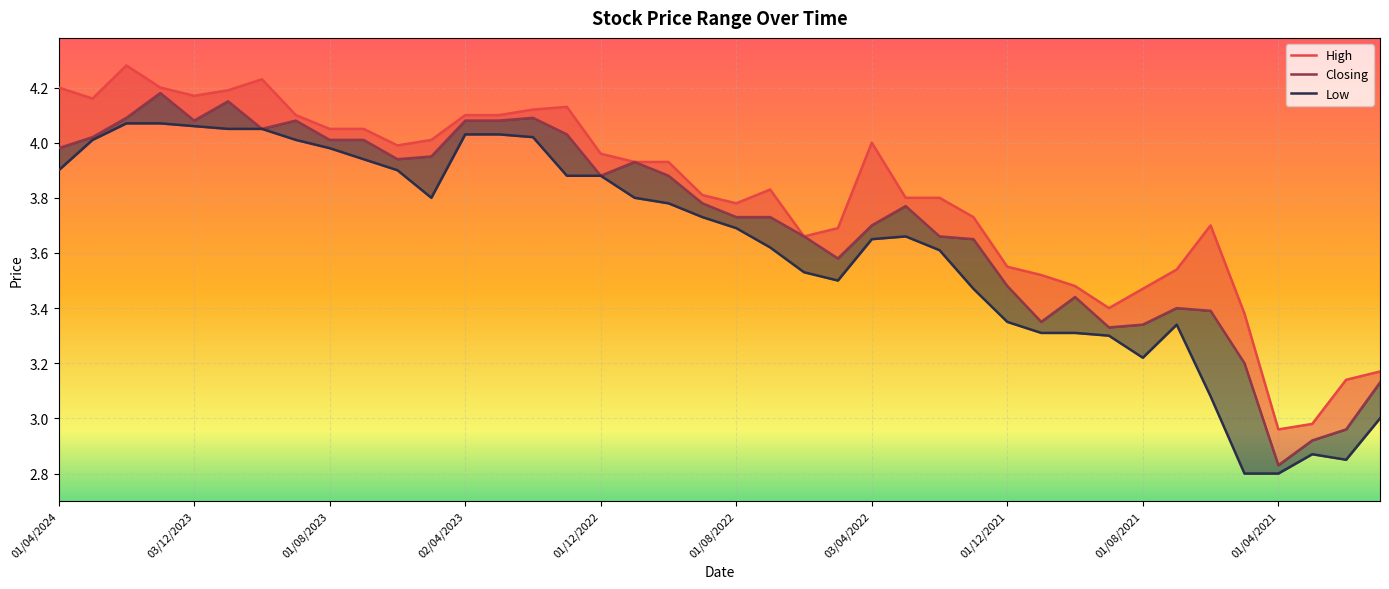

What is the approximate value of High at 01/10/2023?

4.2